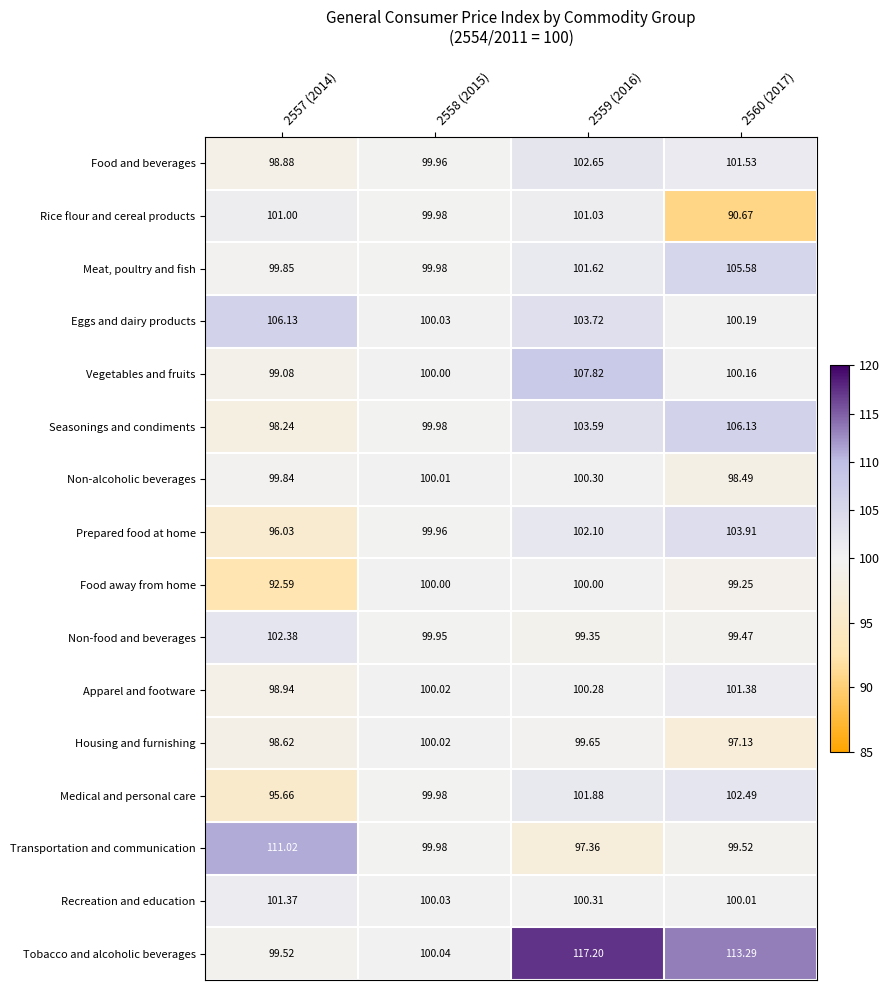

At 2557 (2014), list the series in order from smallest to largest.

Food away from home, Medical and personal care, Prepared food at home, Seasonings and condiments, Housing and furnishing, Food and beverages, Apparel and footware, Vegetables and fruits, Tobacco and alcoholic beverages, Non-alcoholic beverages, Meat, poultry and fish, Rice flour and cereal products, Recreation and education, Non-food and beverages, Eggs and dairy products, Transportation and communication